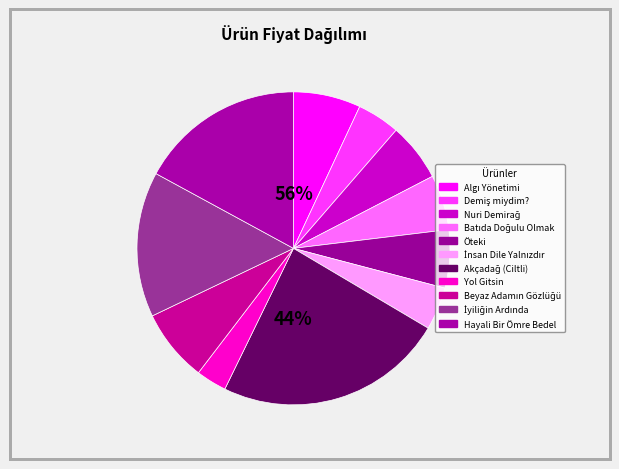

How many segments does this pie chart have?

11